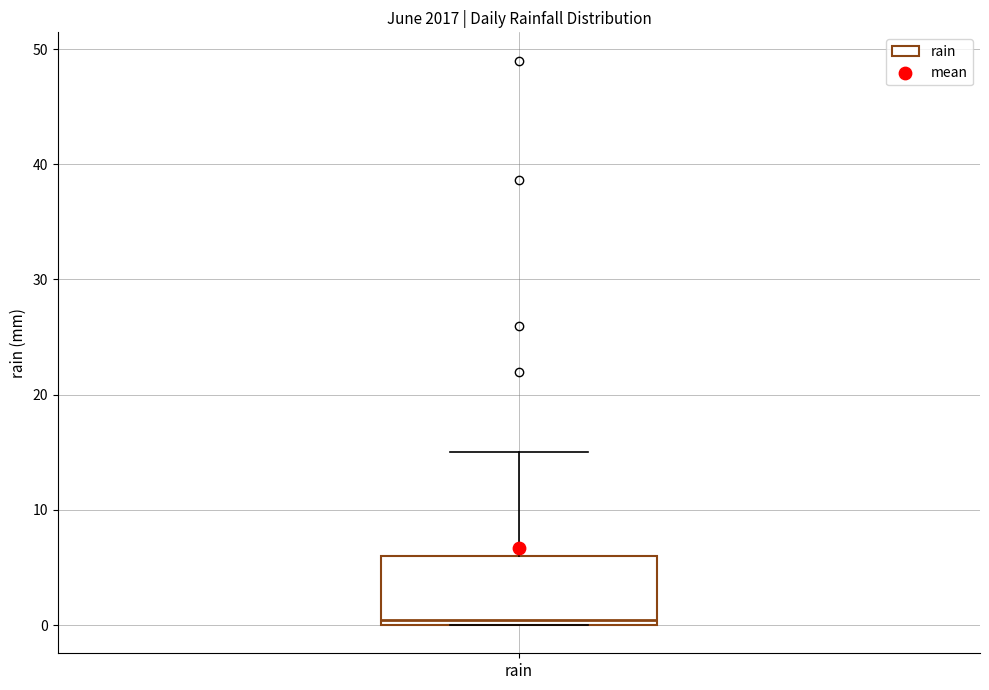

Transcribe this box plot: give where the median line is, the range the box spans, and where the two whiskers end, as read against the y-axis. The values are not printed on the chart, so give them approximately, as read against the axis.

median 0 (just above the box's lower edge), box 0 to 6, whiskers 0 to 15